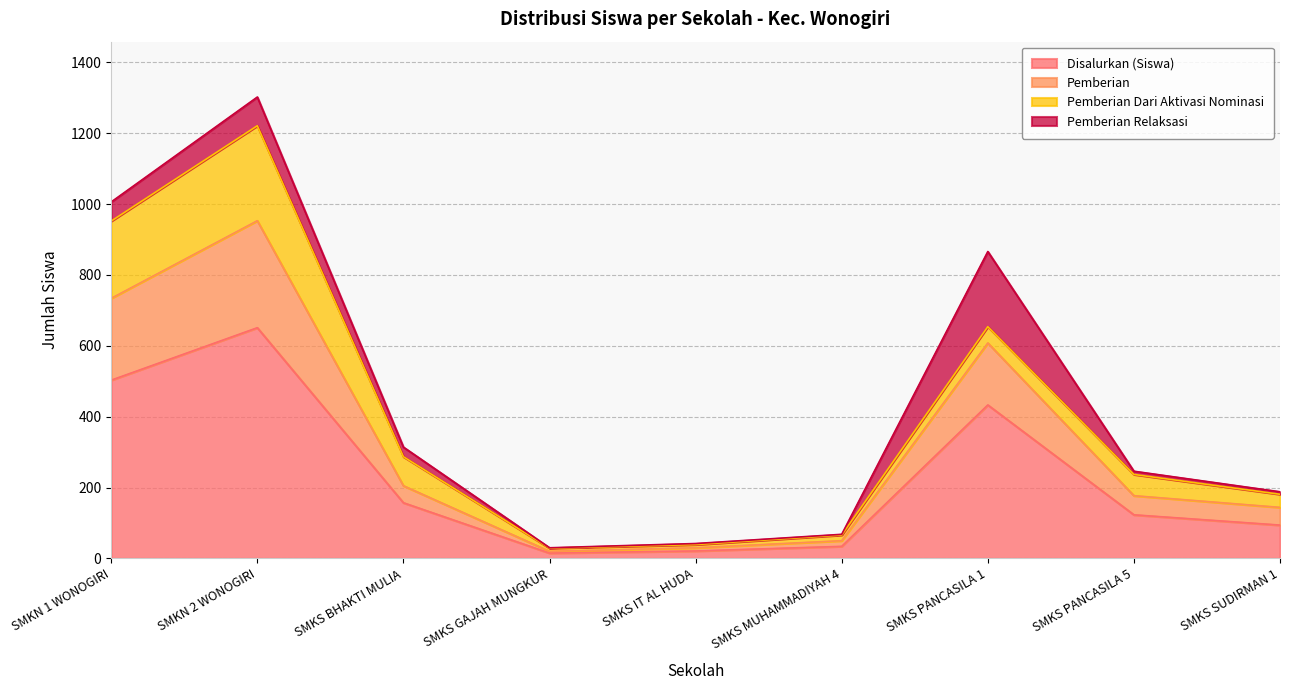

At which category is the sum across all series the highest?

SMKN 2 WONOGIRI